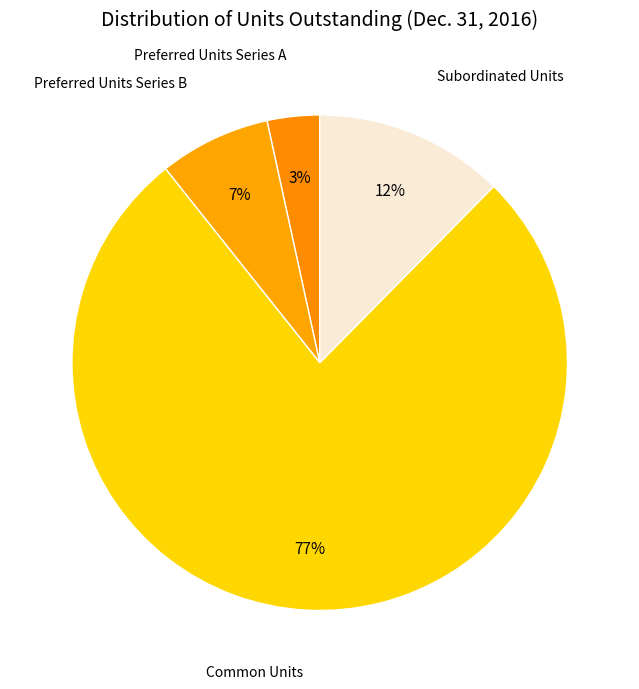

Which slice represents more than half of the pie?

Common Units